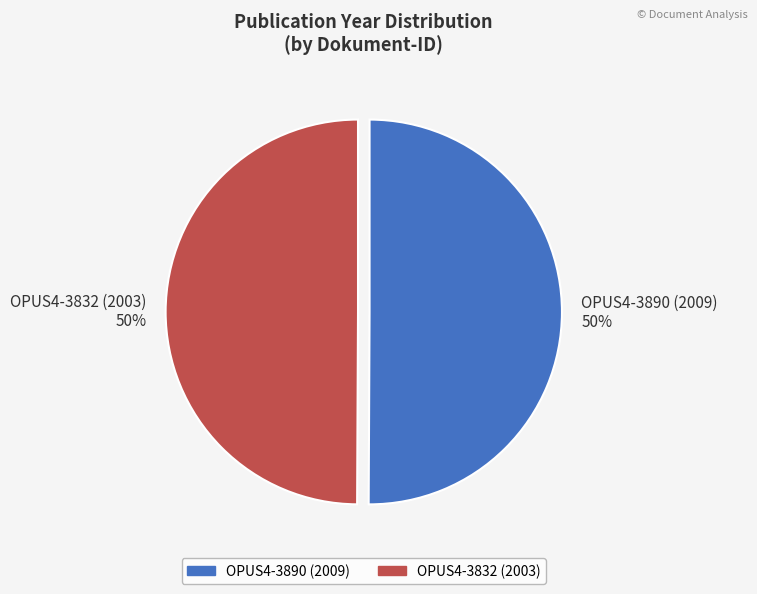

Do OPUS4-3890 (2009) 50% and OPUS4-3832 (2003) 50% together represent more than half of the pie?

Yes